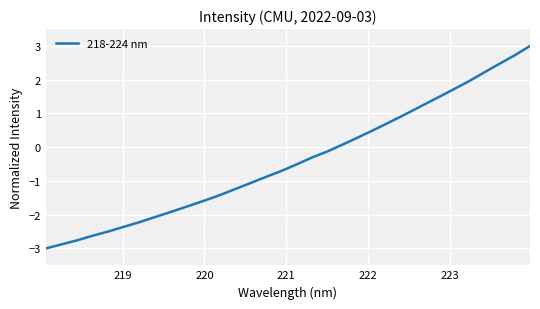

What is the maximum value shown in the chart?

3.0